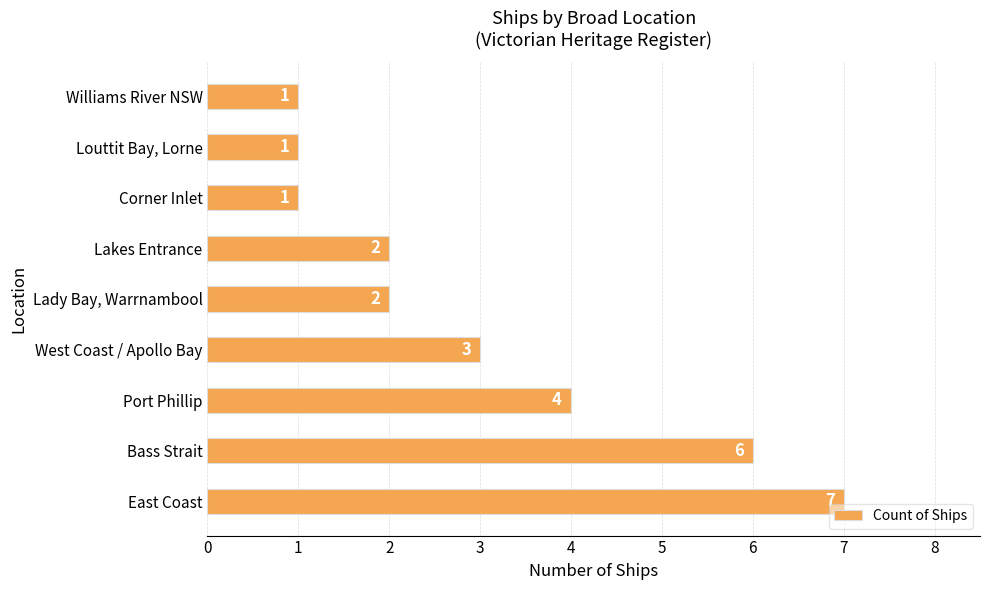

Reading bottom to top, list all the values displayed in this chart.

7	6	4	3	2	2	1	1	1